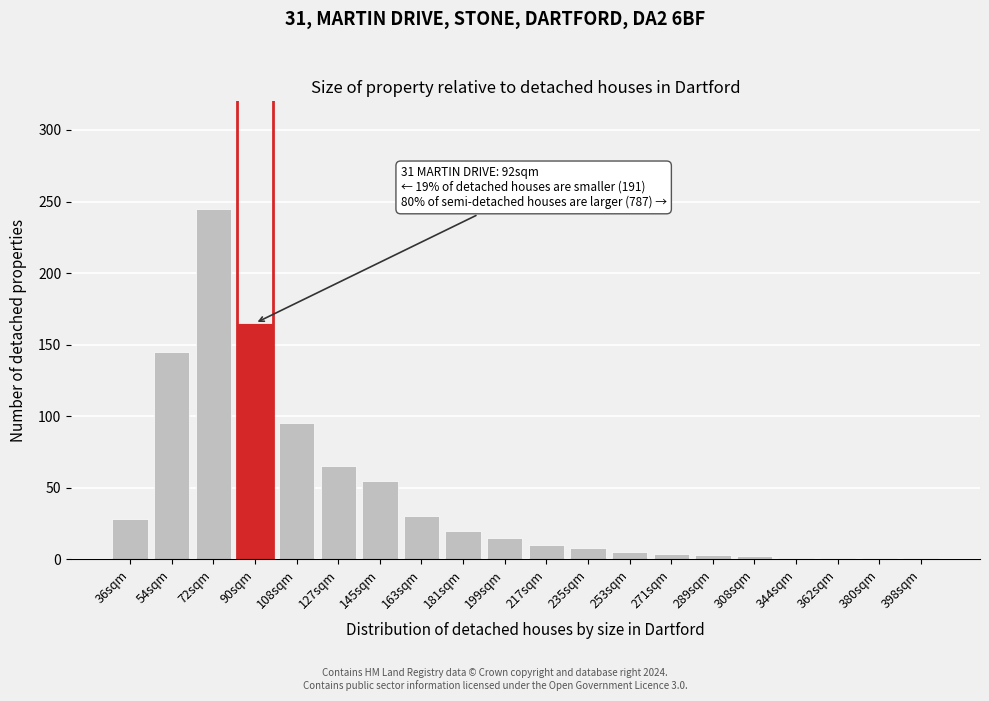

What is the change in value from 163sqm to 181sqm?

-10